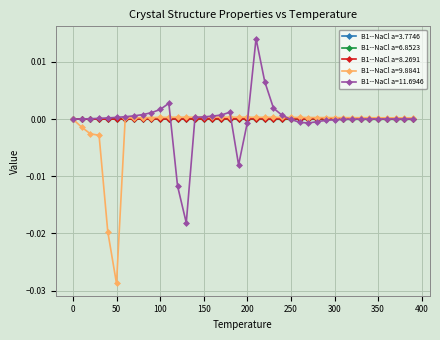

True or false: B1--NaCl a=6.8523 has more than 0 points higher than both neighbors.

True